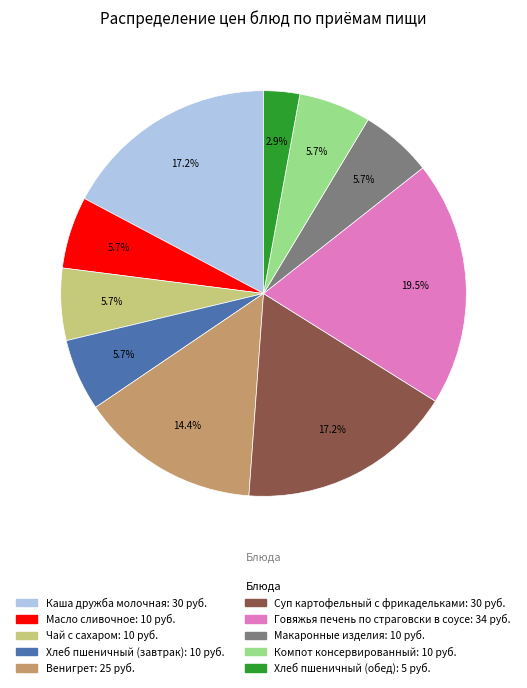

Does any single category account for the majority?

No